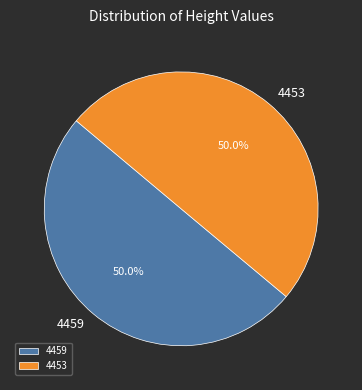

The 4453 slice represents 50% of the pie. True or false?

True